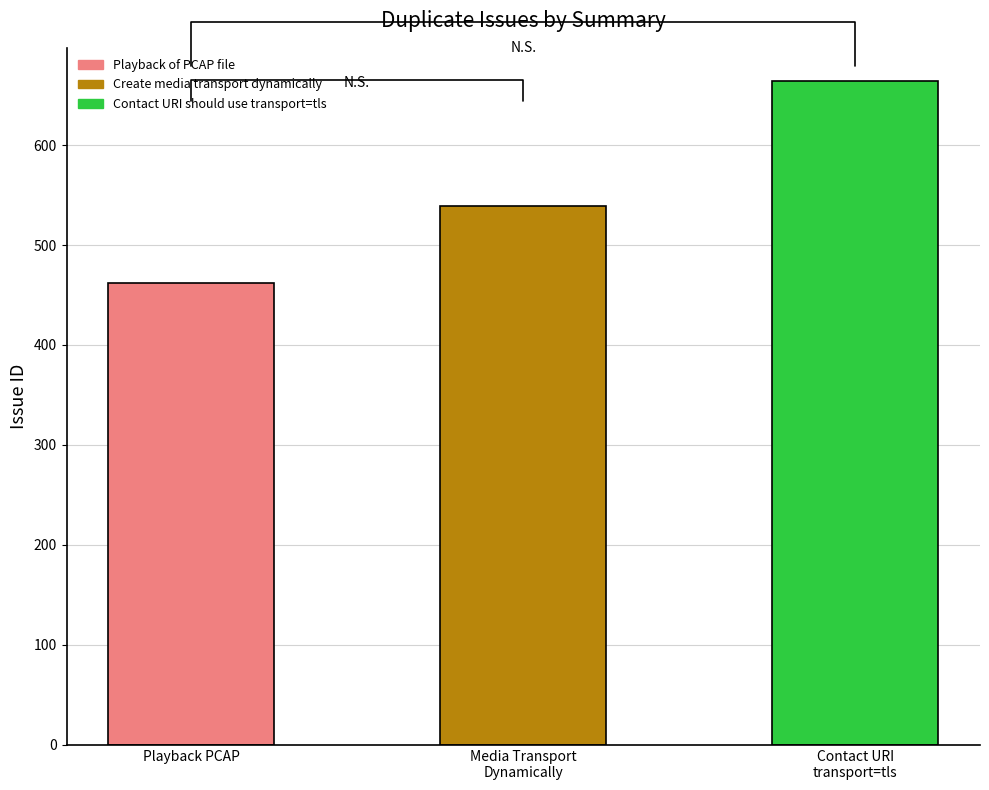

What is the ratio of the value at Media Transport
Dynamically to the value at Playback PCAP?

1.2